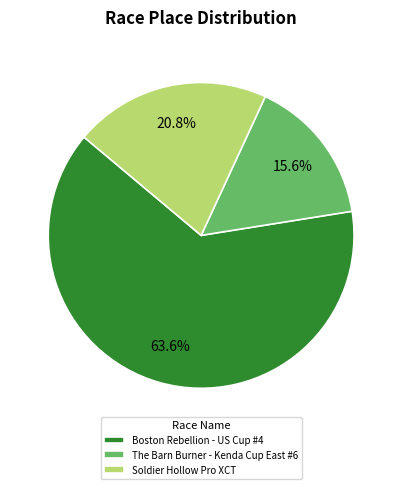

To the nearest percent, what is the average slice percentage?

33%